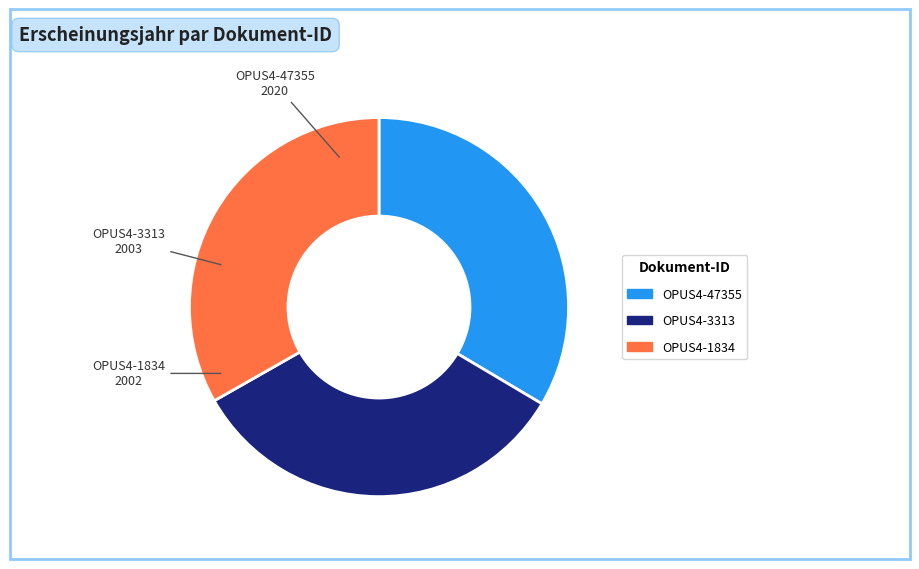

What is the ratio of the value at OPUS4-47355 to the value at OPUS4-1834?

1.0